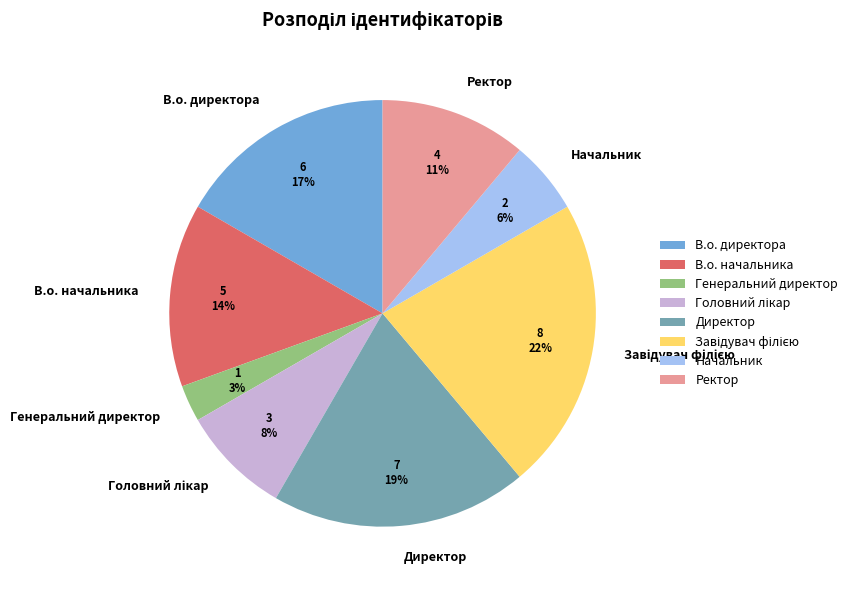

Which slice is the smallest?

Генеральний директор